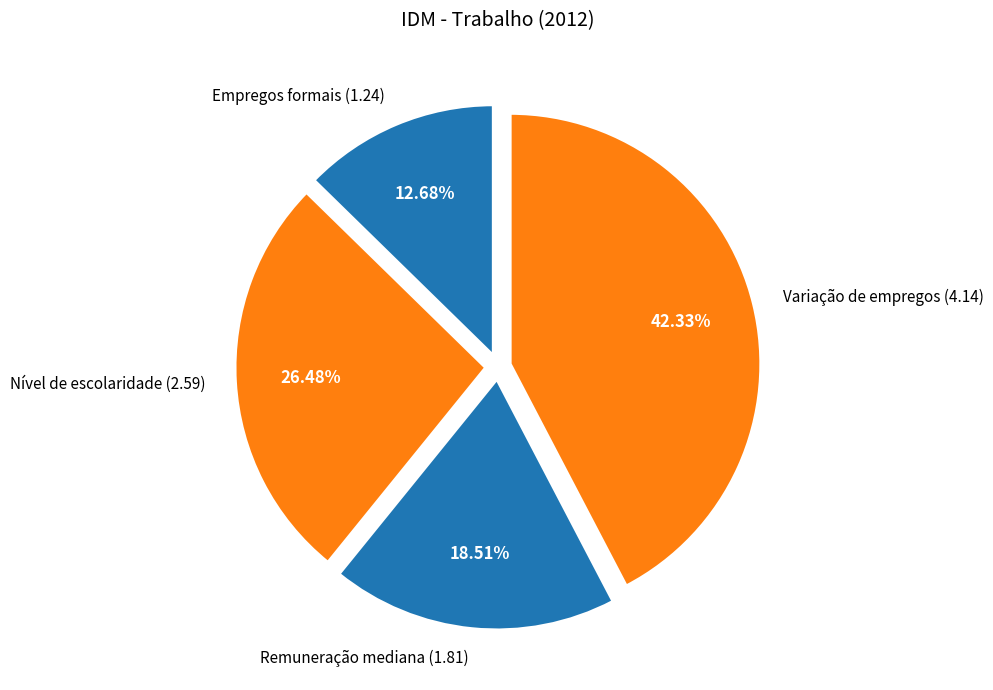

Count the number of slices in the pie.

4